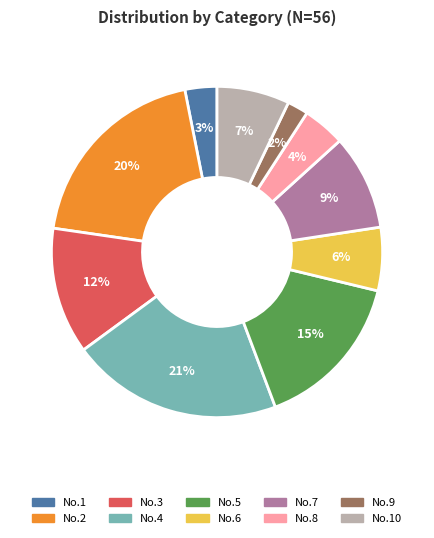

To the nearest percent, what is the difference between the largest and smallest slice percentages?

19%